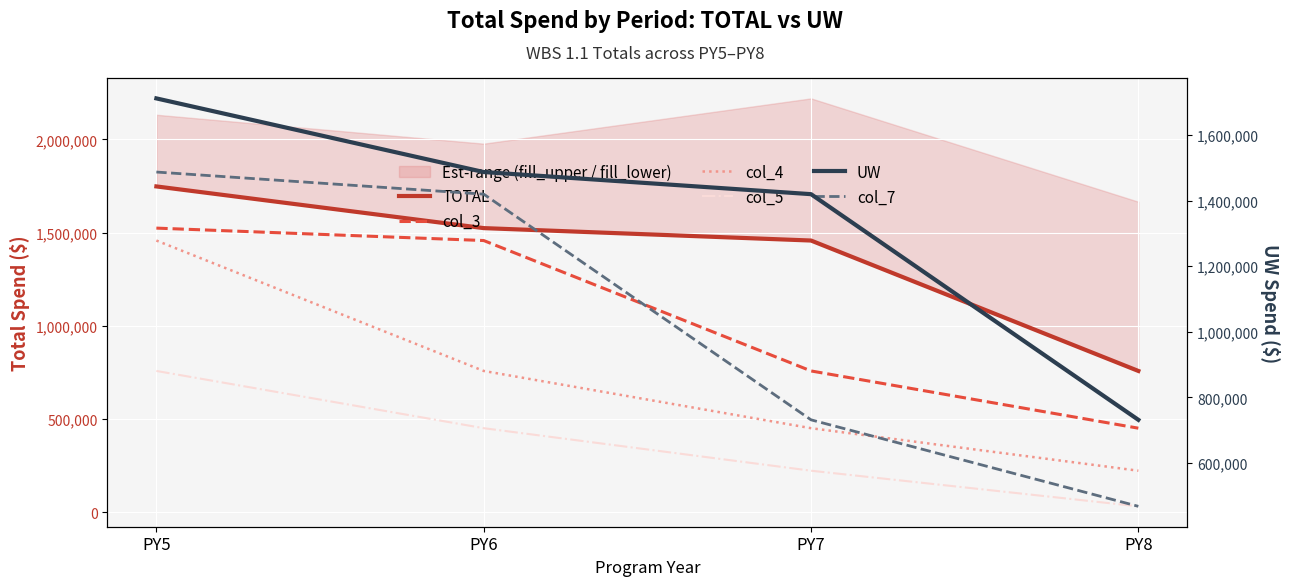

Which series has the widest spread of values?

col_4